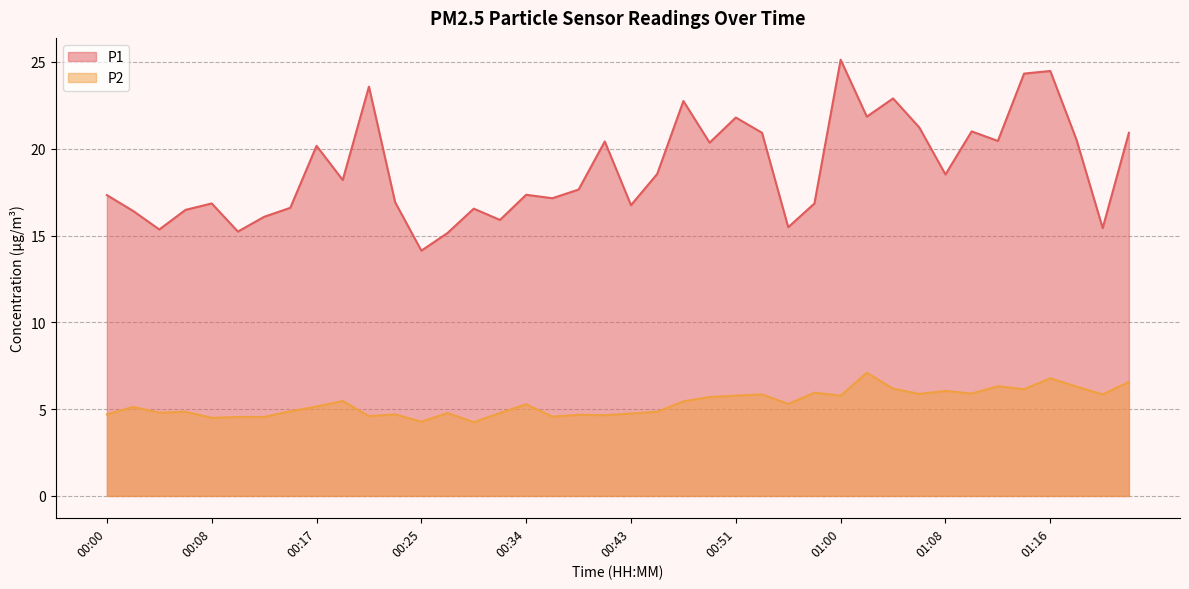

True or false: P2 has a value of 4.5 at 00:08.

True